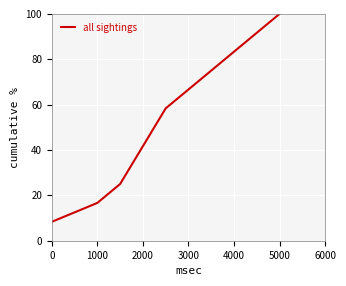

Count the number of categories in the chart.

7